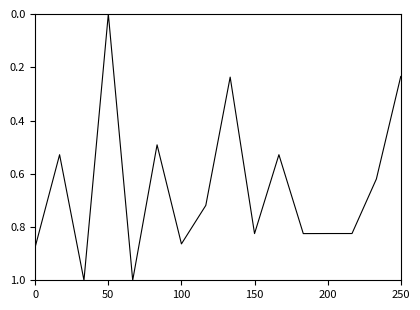

What is the difference between the maximum and minimum values?

1.0